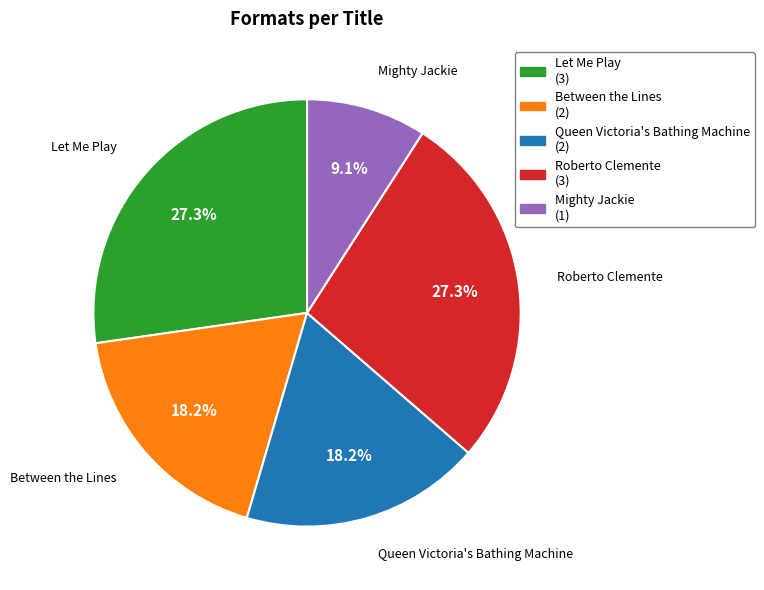

Count the number of slices in the pie.

5